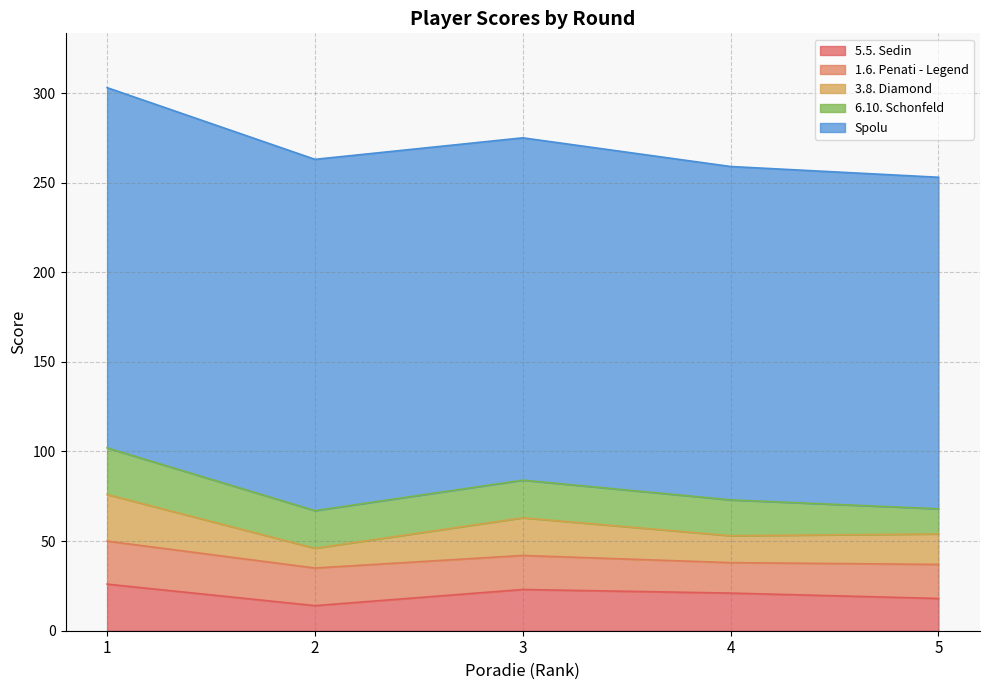

The 3.8. Diamond series shows 22 at 4. True or false?

False